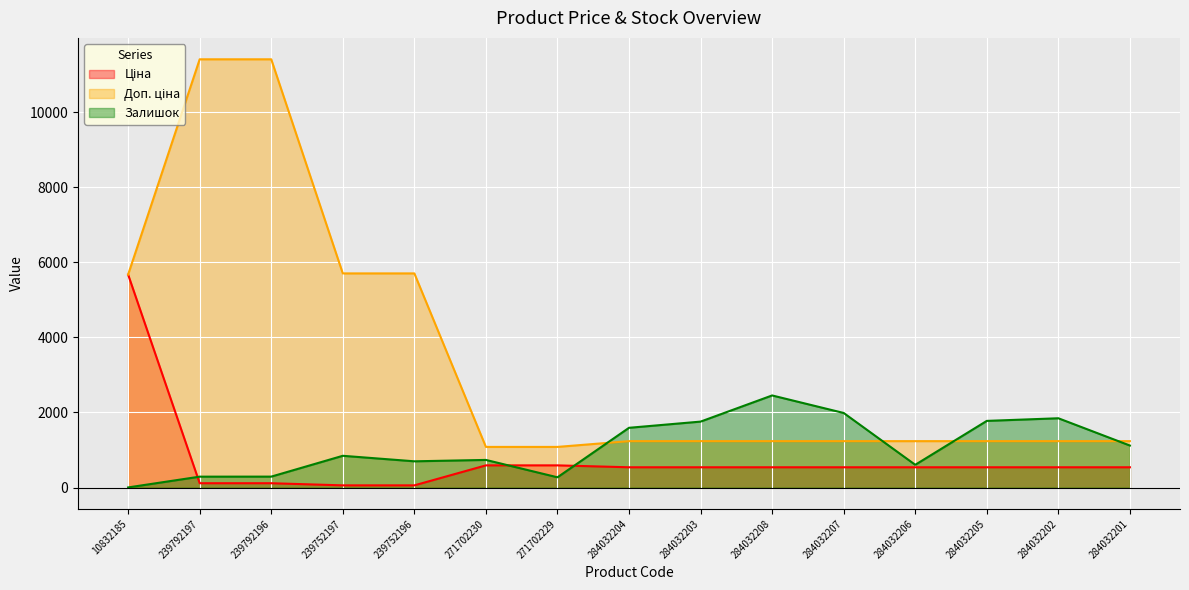

Where do Залишок and Доп. ціна first cross each other?

271702229 and 284032204